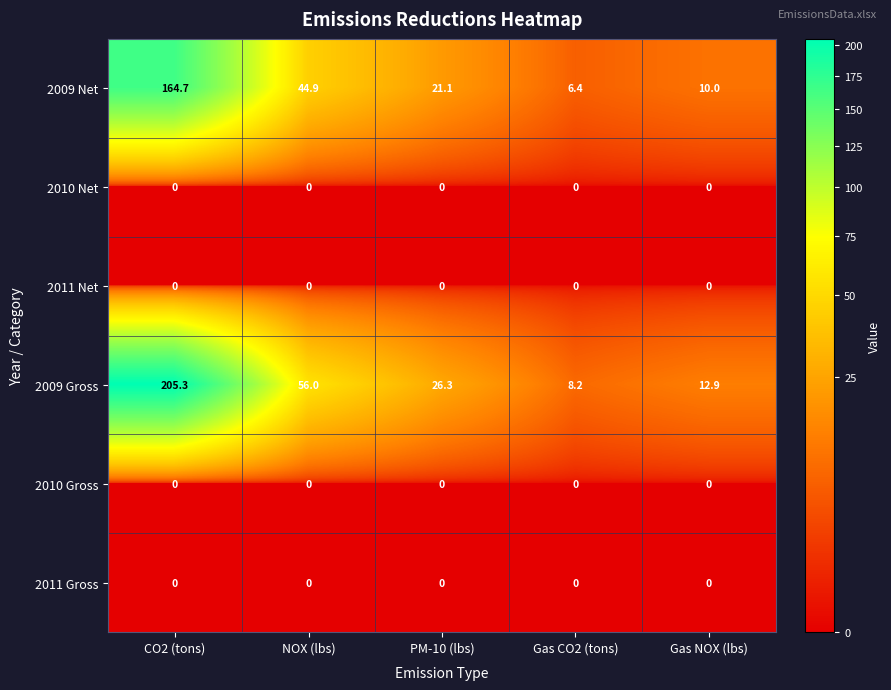

At how many categories does at least one series exceed 39?

2